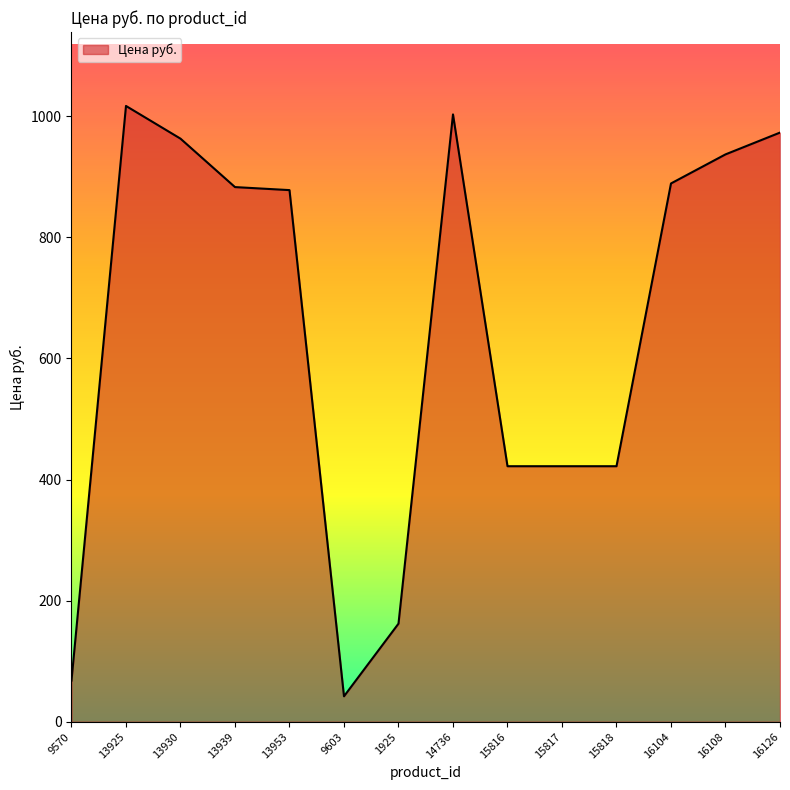

What is the approximate value at 9570, to the nearest 100?

100